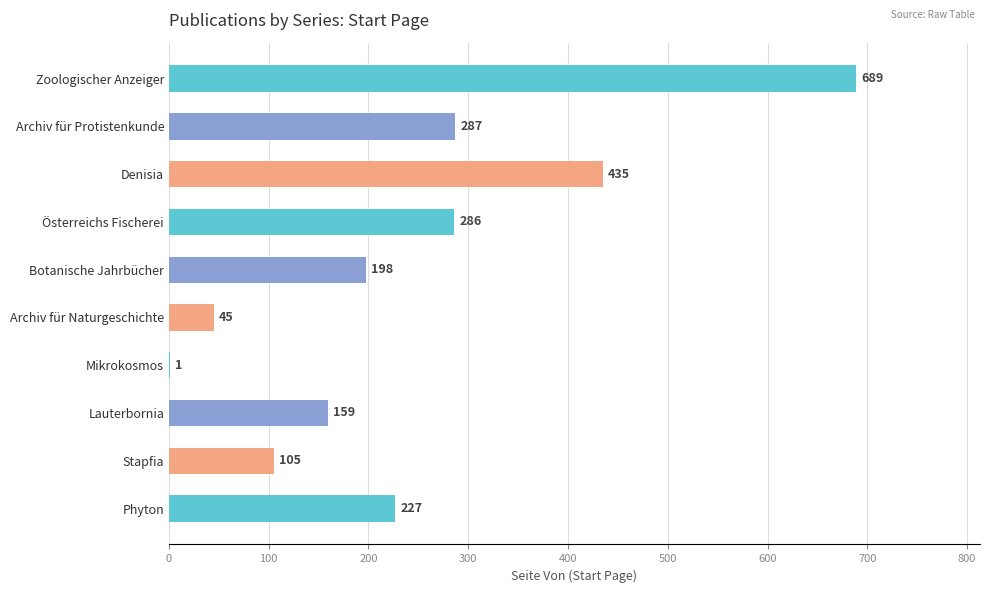

Reading top to bottom, extract all data points from this chart.

Zoologischer Anzeiger=689	Archiv für Protistenkunde=287	Denisia=435	Österreichs Fischerei=286	Botanische Jahrbücher=198	Archiv für Naturgeschichte=45	Mikrokosmos=1	Lauterbornia=159	Stapfia=105	Phyton=227